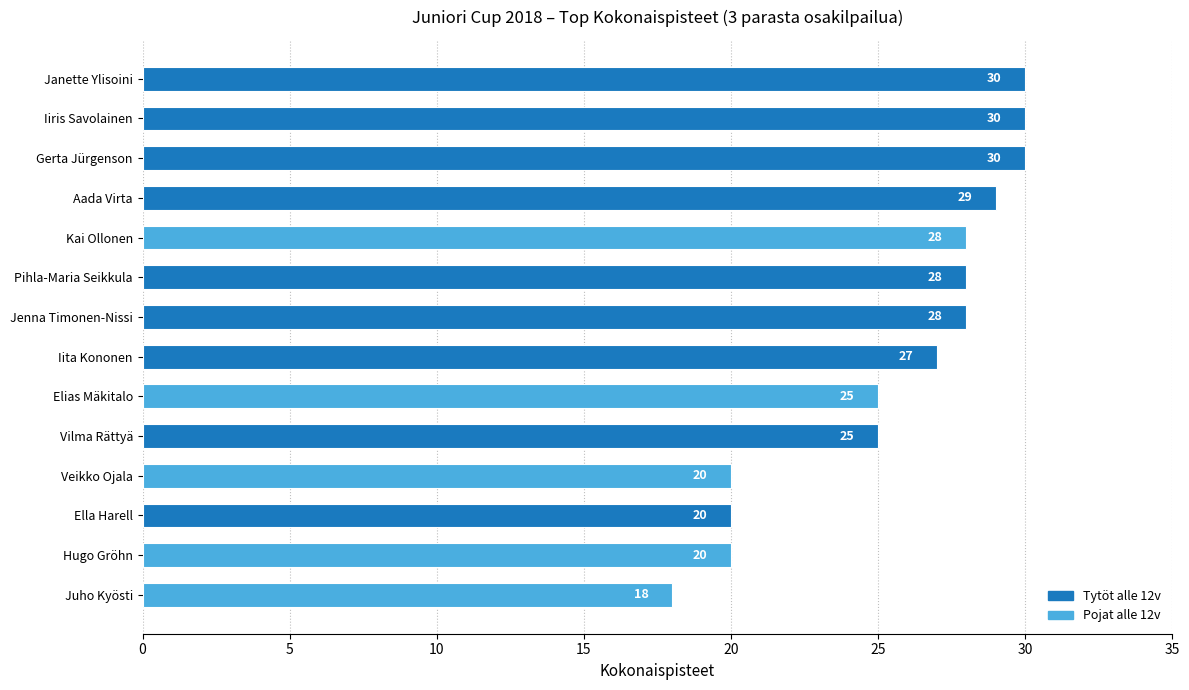

What position from the bottom is Vilma Rättyä?

5